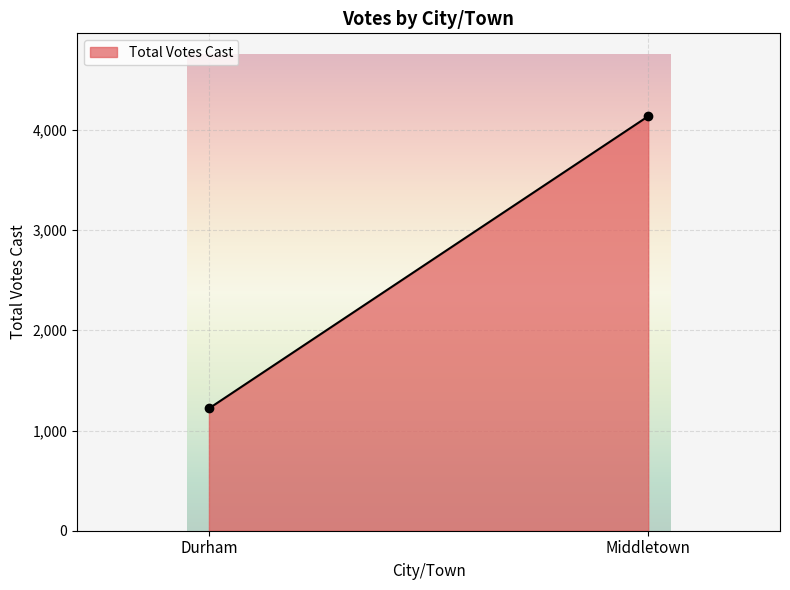

What is the maximum value shown in the chart?

4136